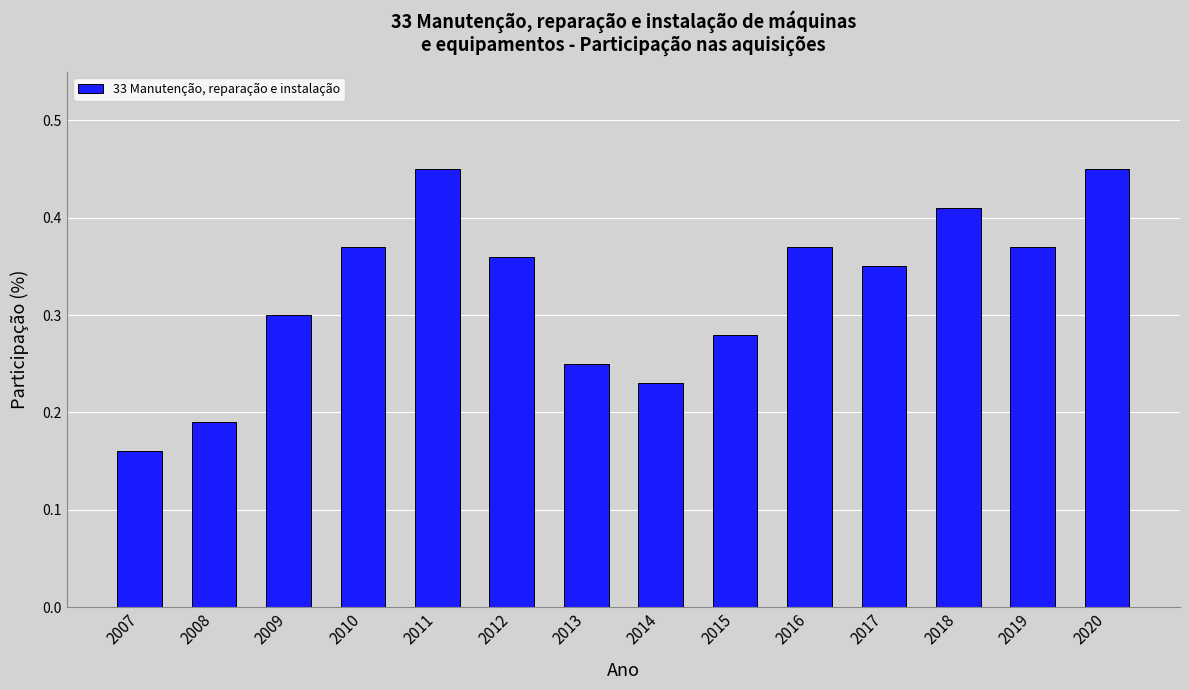

Which category has the lowest value across all series?

2007